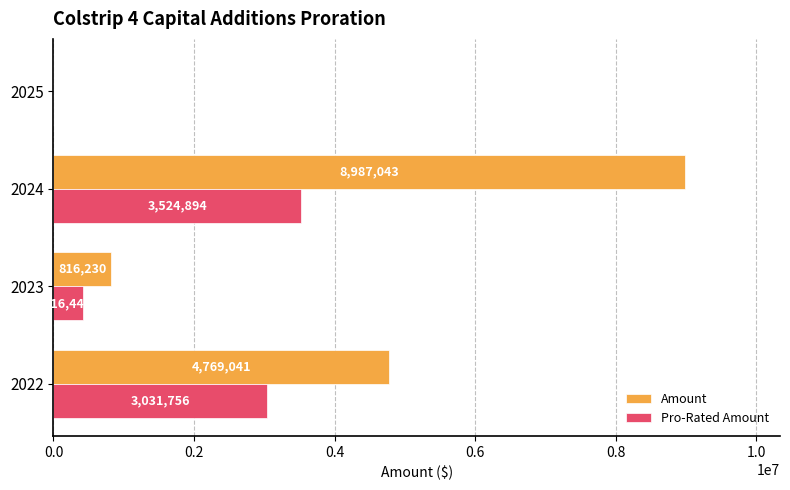

At which category is the sum across all series the highest?

2024